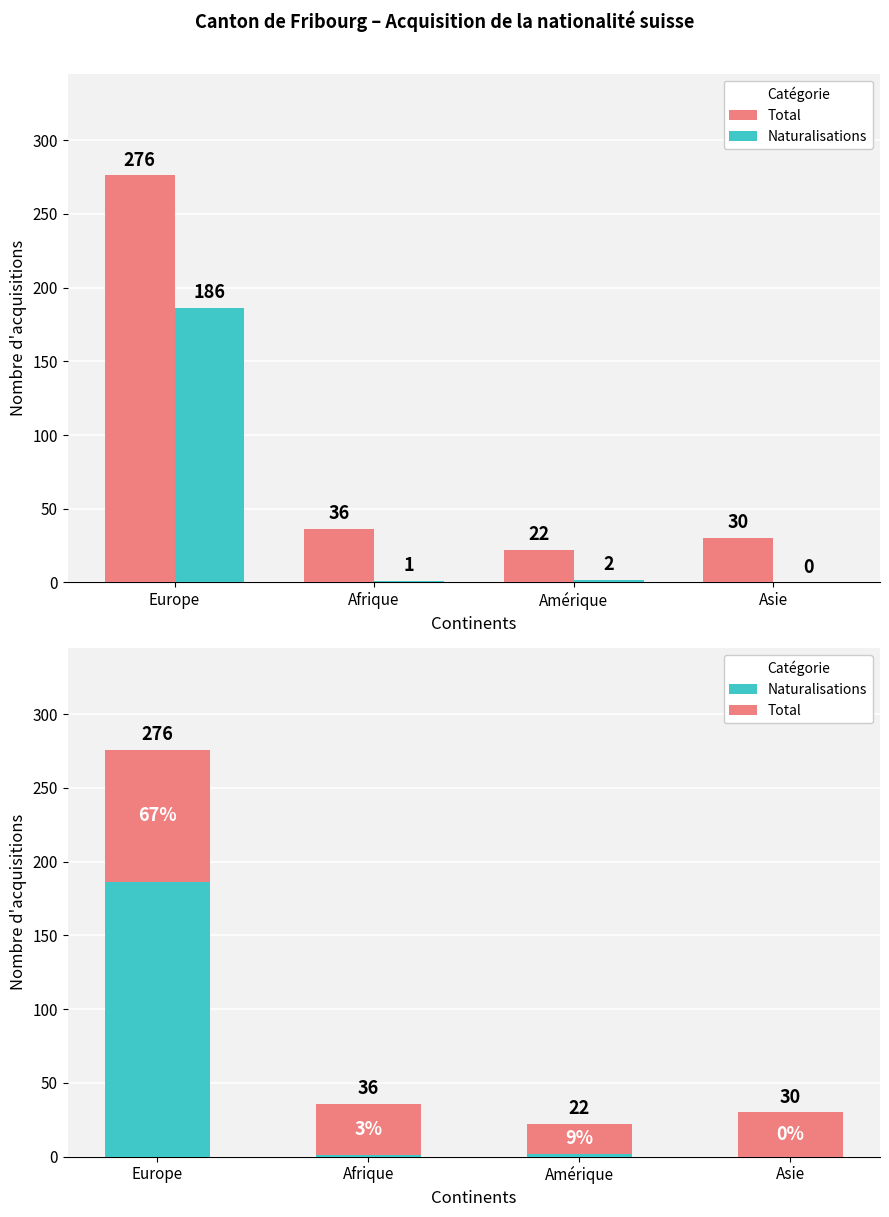

At which category is the sum across all series the highest?

Europe